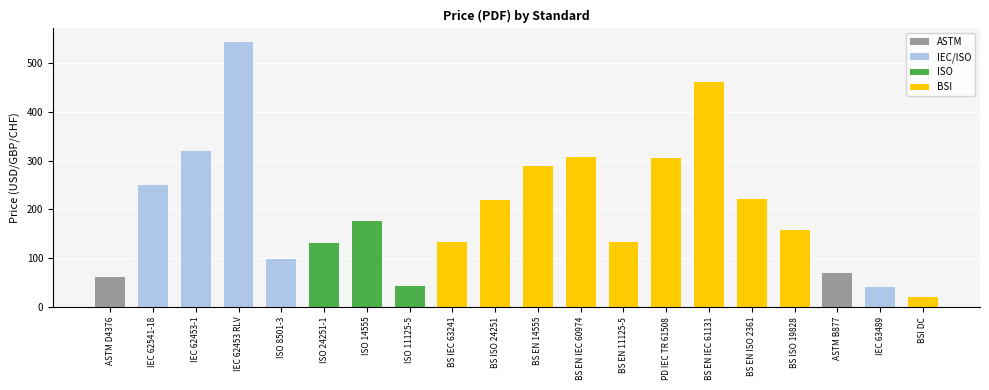

What is the minimum value shown in the chart?

20